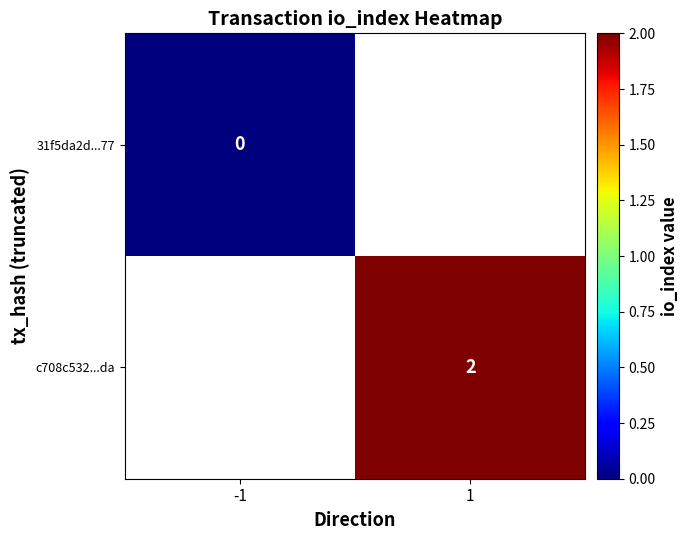

Is it true that c708c532...da equals 3 at 1?

False